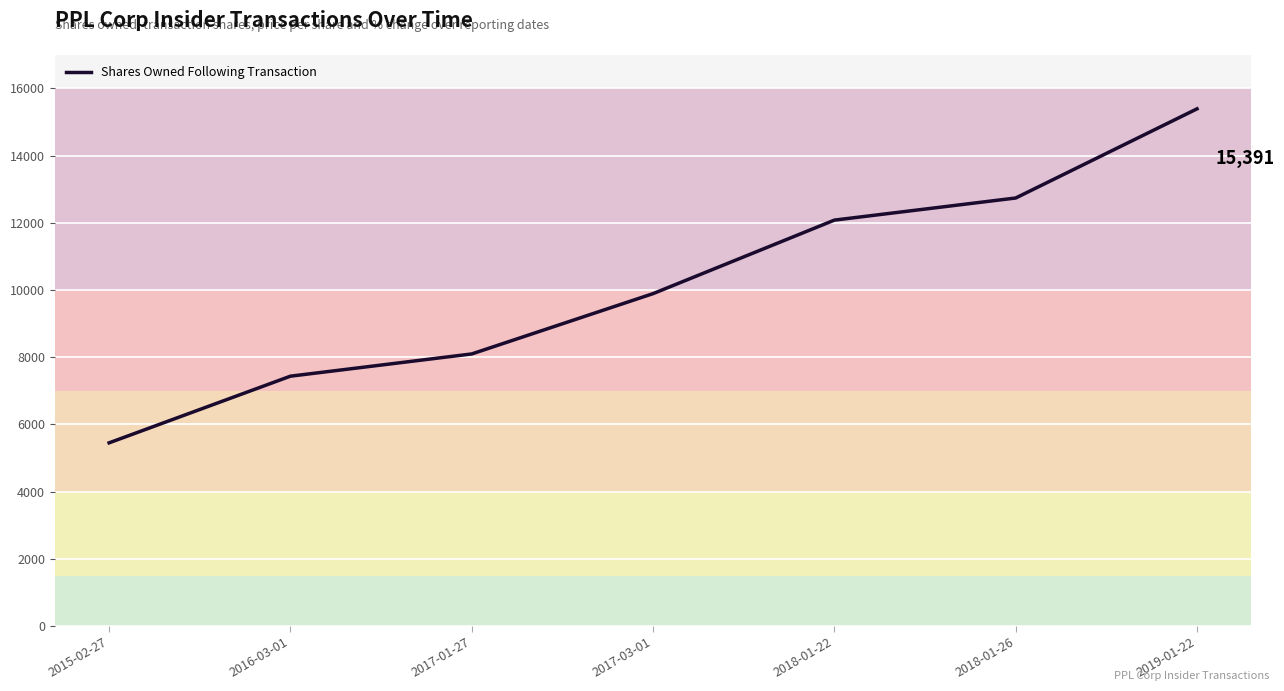

What is the maximum value shown in the chart?

15391